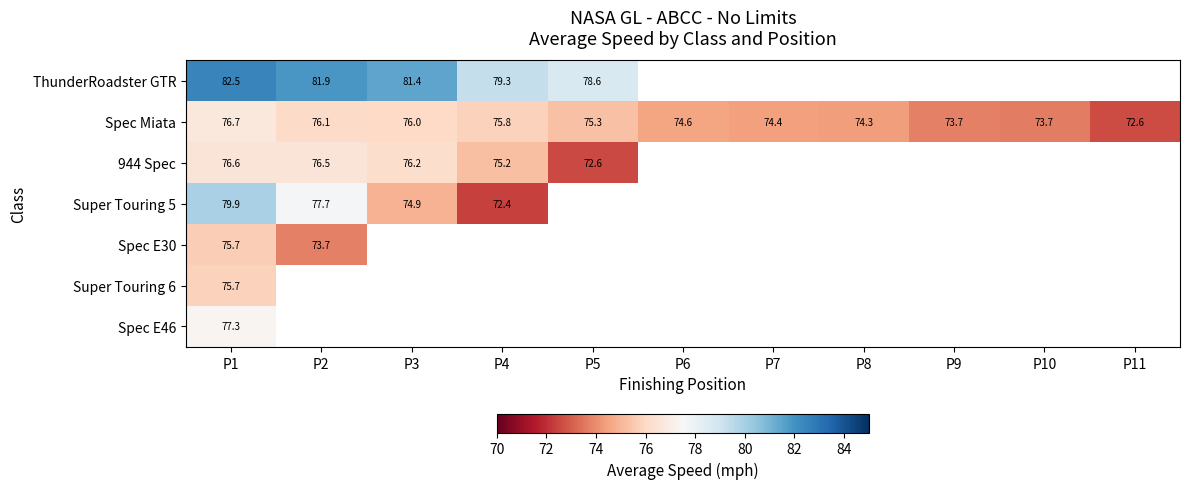

Which category has the highest value in the Spec E46 series?

P1